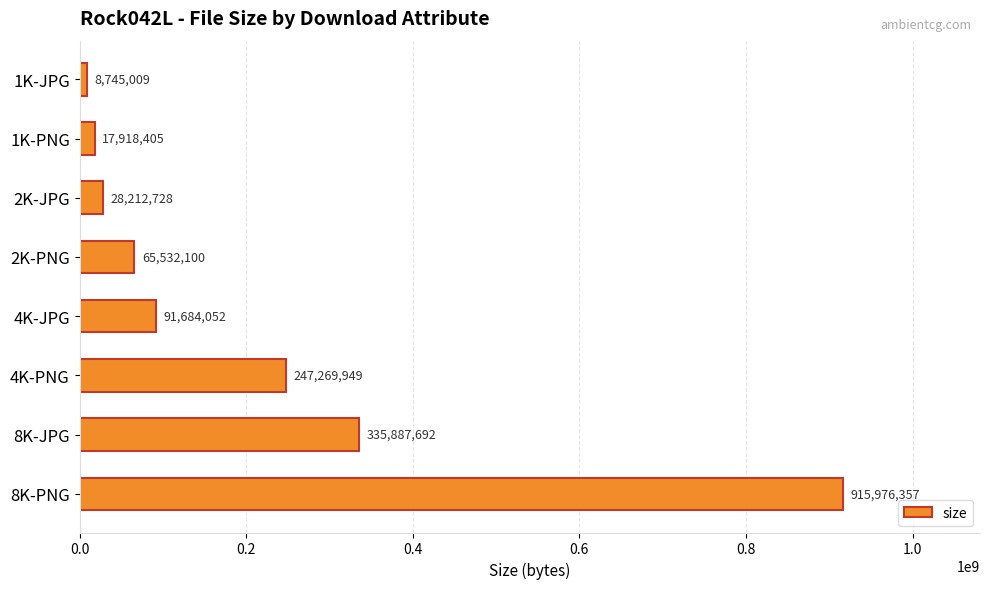

Read the value at 2K-PNG, to the nearest 50.

65532100